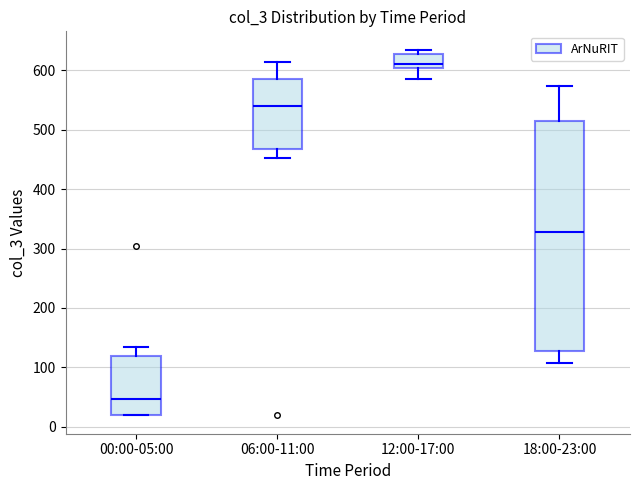

Where does the median line of the box for 06:00-11:00 sit on the y-axis? The values are not printed on the chart, so give them approximately, as read against the axis.

540